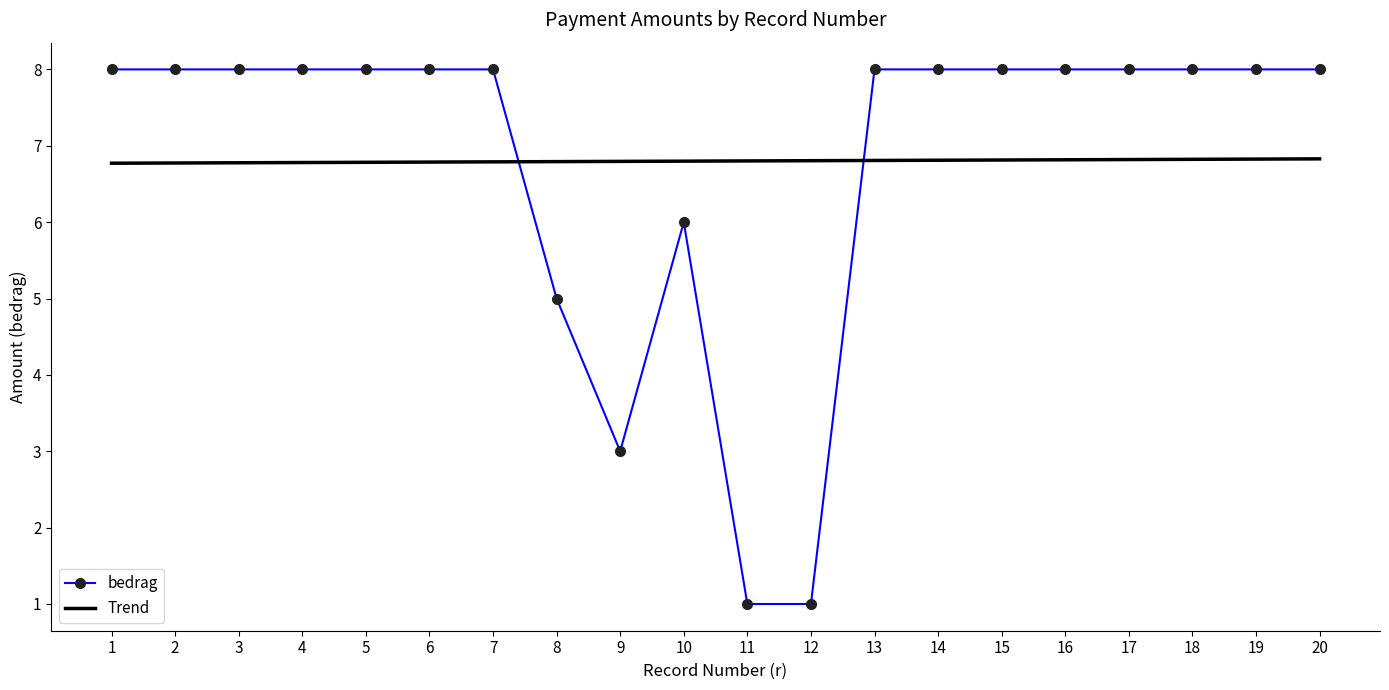

True or false: Trend has a value of 6.8 at 17.

True